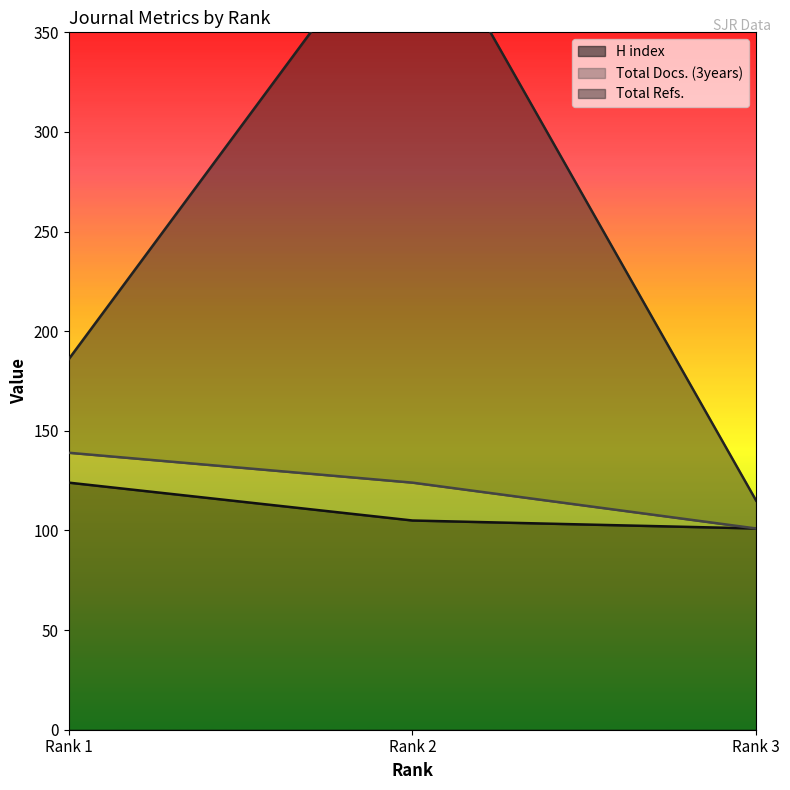

Which category has the highest value in the H index series?

Rank 1